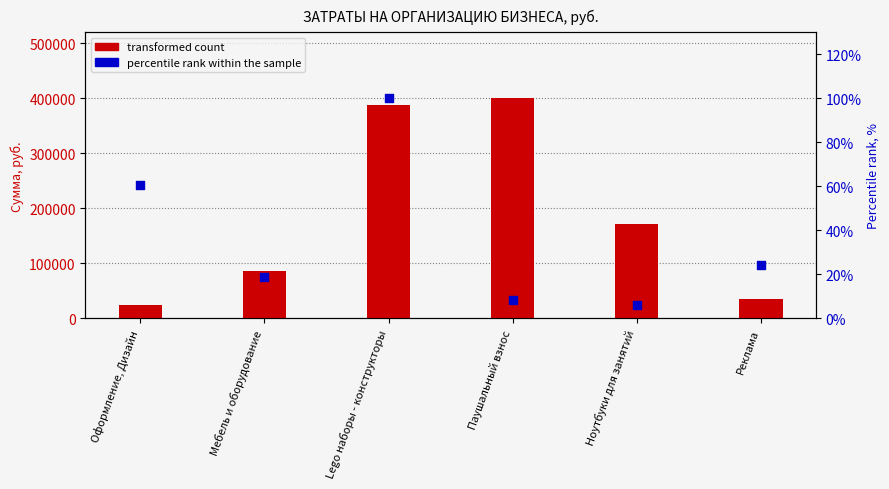

Which series has the widest spread of Y values?

transformed count